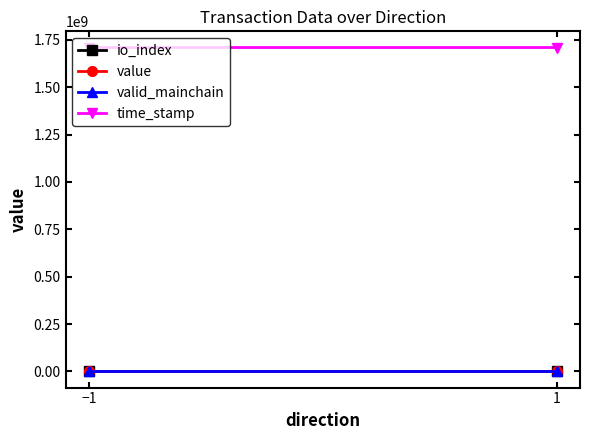

What is the label of the 2nd point from the left?

1